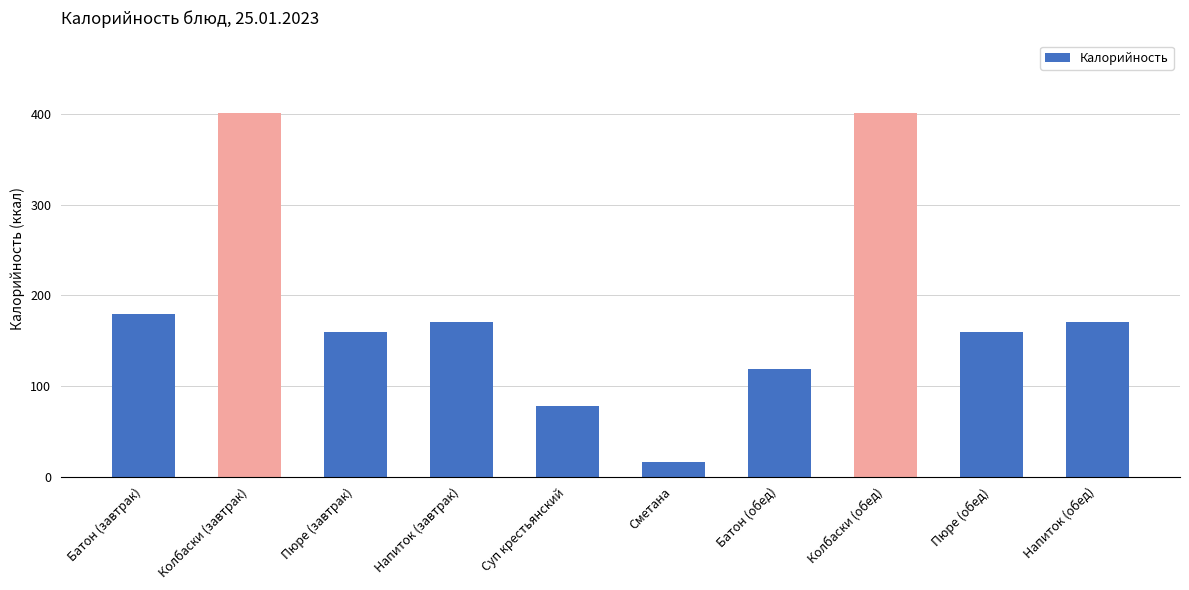

What is the greatest value displayed?

401